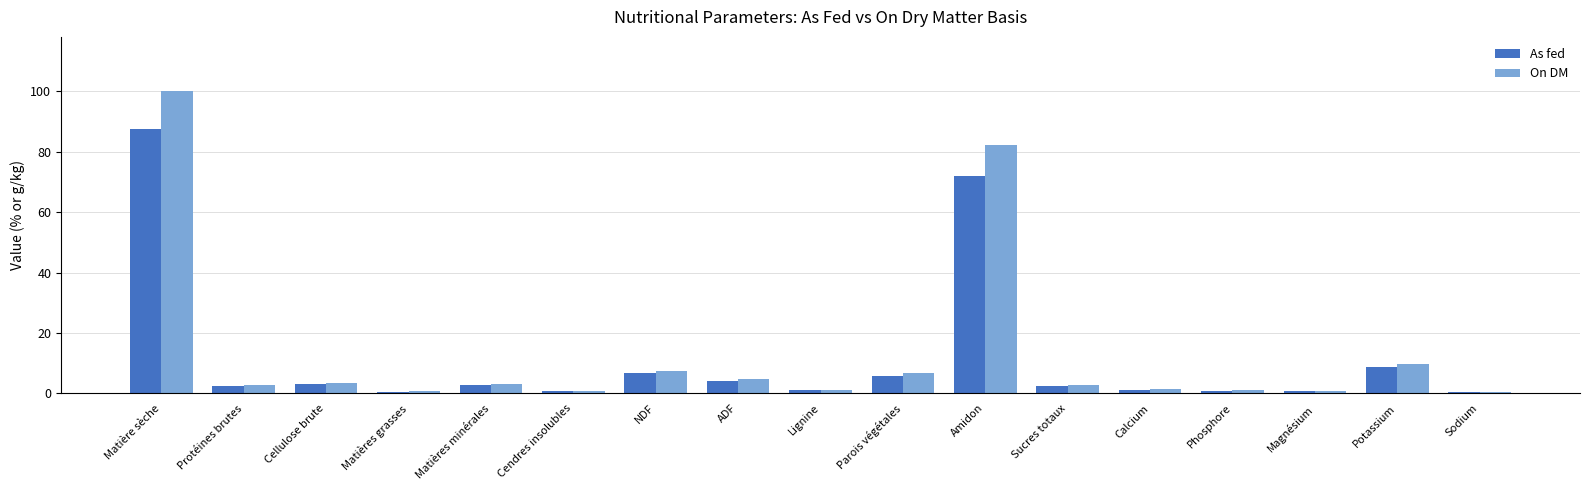

Which series has the widest spread of values?

On DM